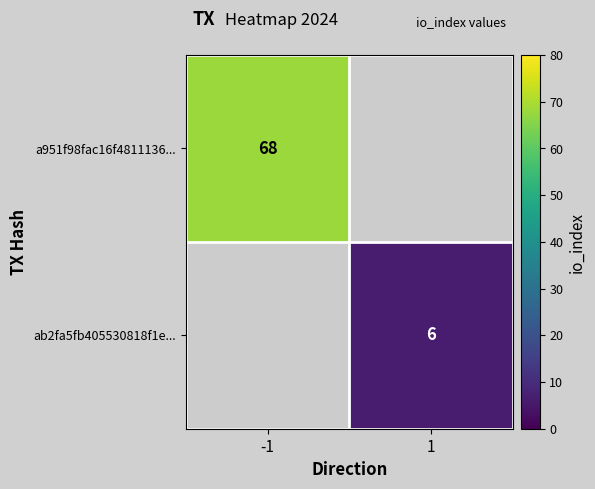

The ab2fa5fb405530818f1e... series shows 9 at 1. True or false?

False